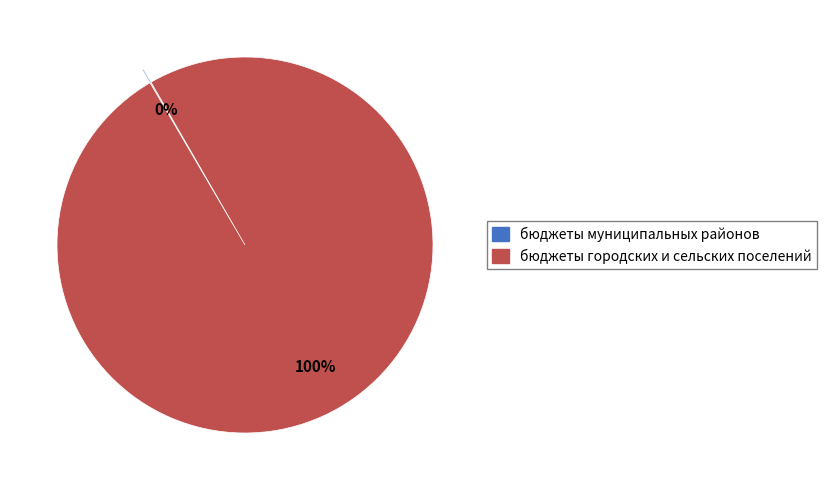

Is it true that бюджеты городских и сельских поселений is 100% of the pie?

True